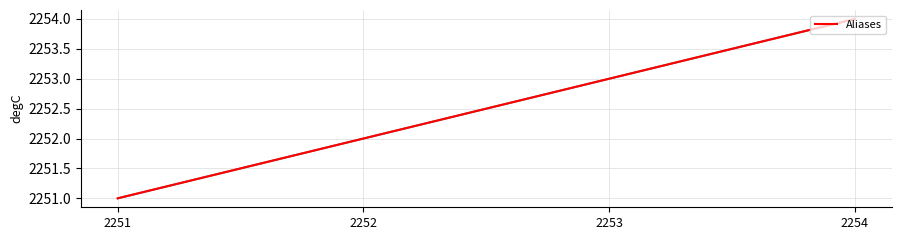

Count the number of categories in the chart.

4